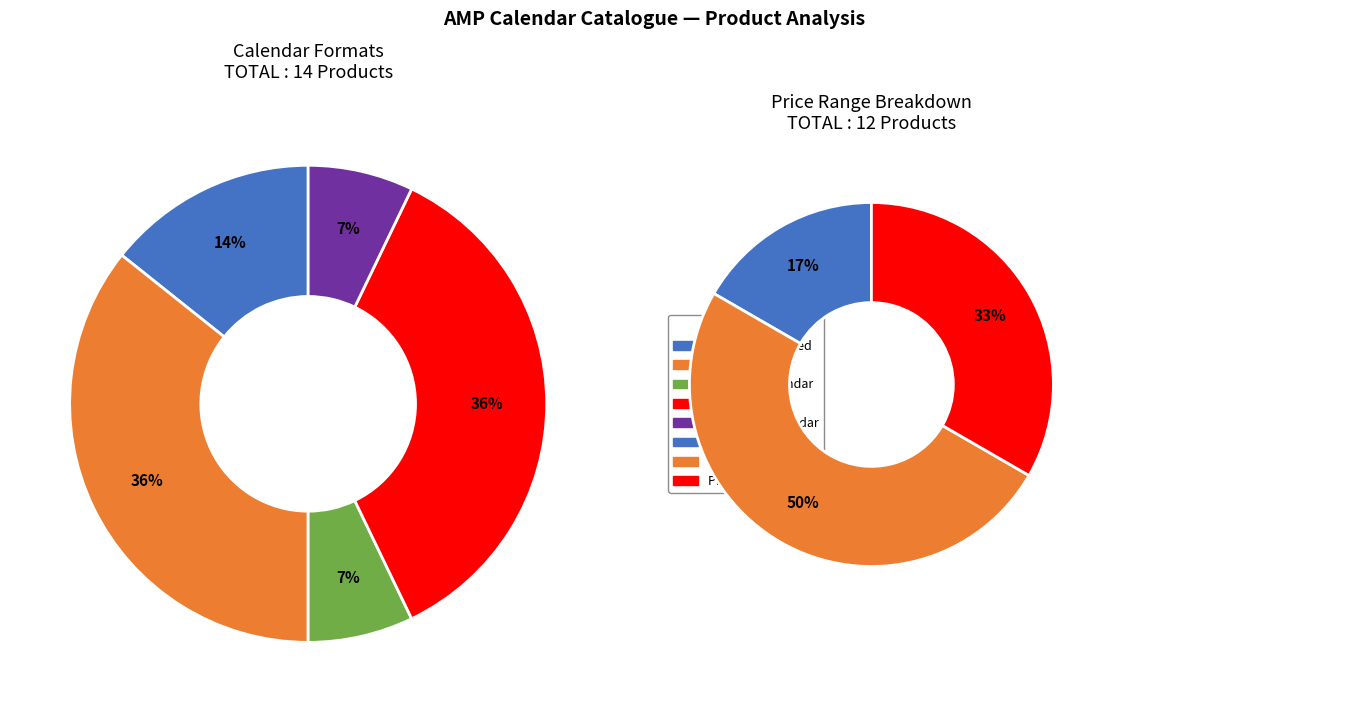

Which category has the biggest portion of the pie?

Diary / Planner